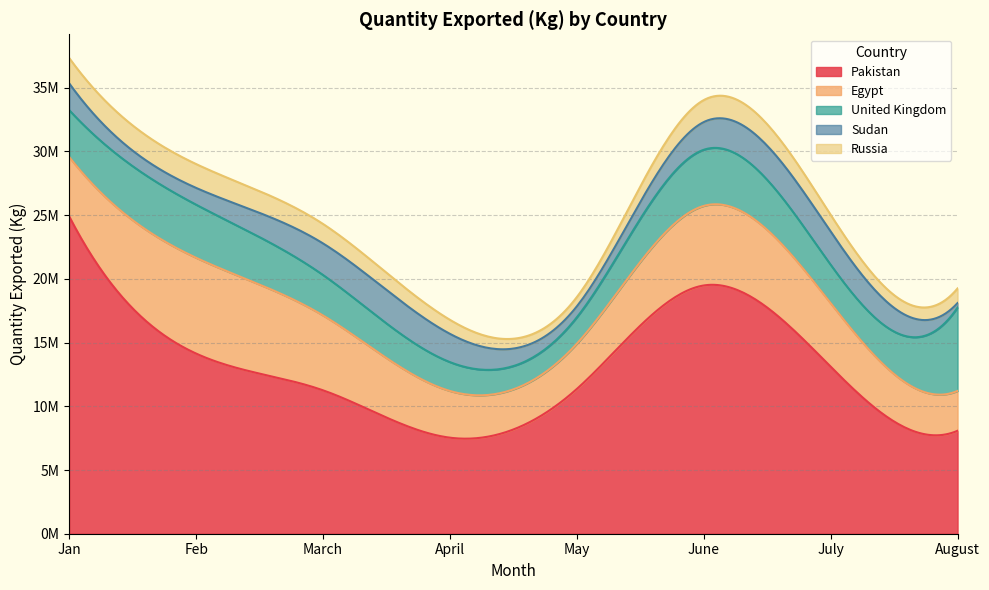

At which label is Pakistan closest to 16216792?

Feb